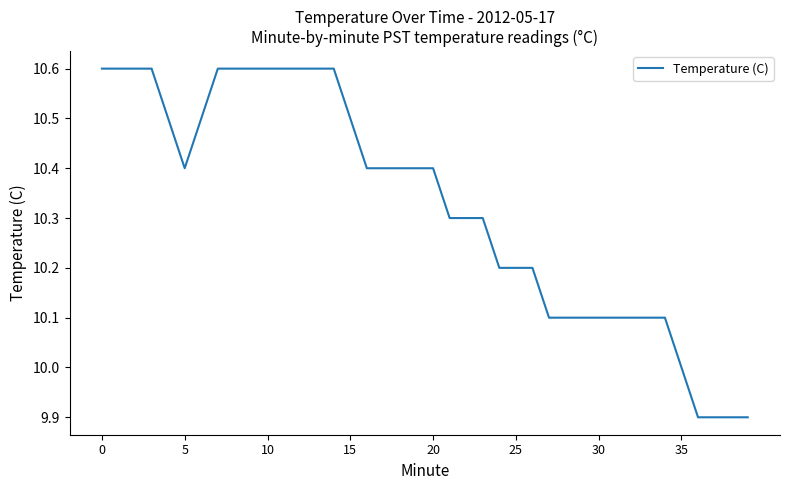

What is the greatest value displayed?

10.6